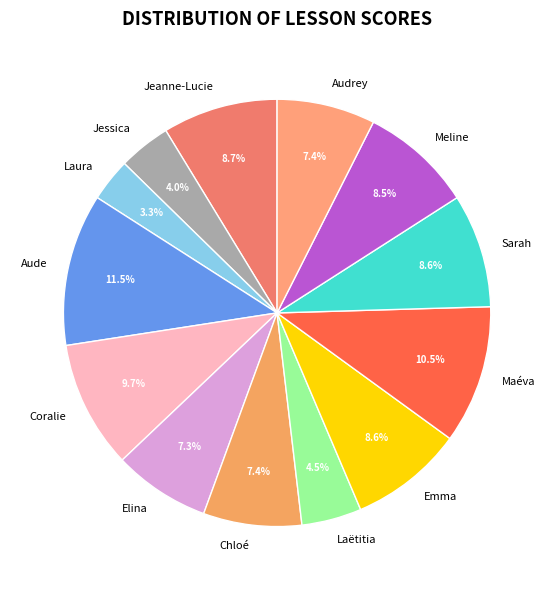

To the nearest percent, what is the difference between the Laëtitia and Laura slice percentages?

1%